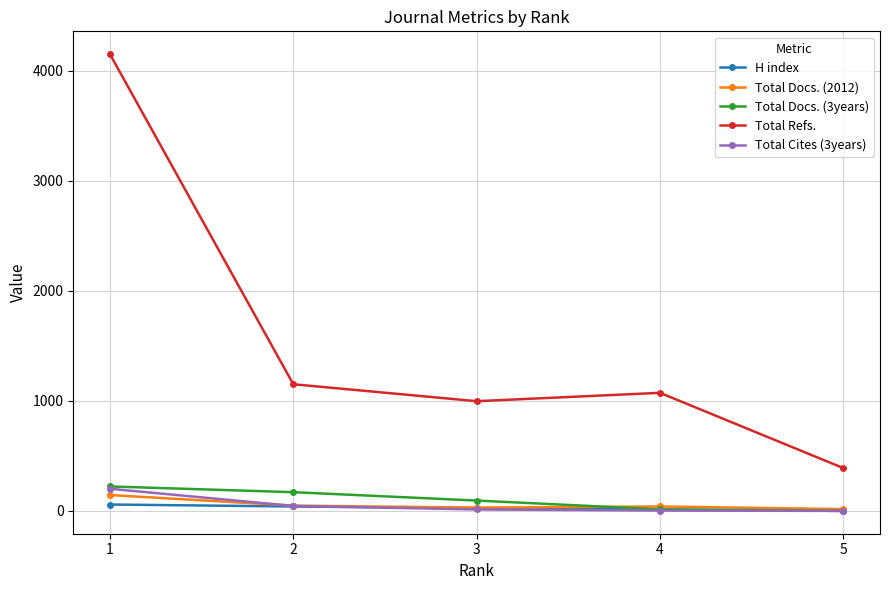

What is the value of the Total Refs. point at the 3rd from the left?

997